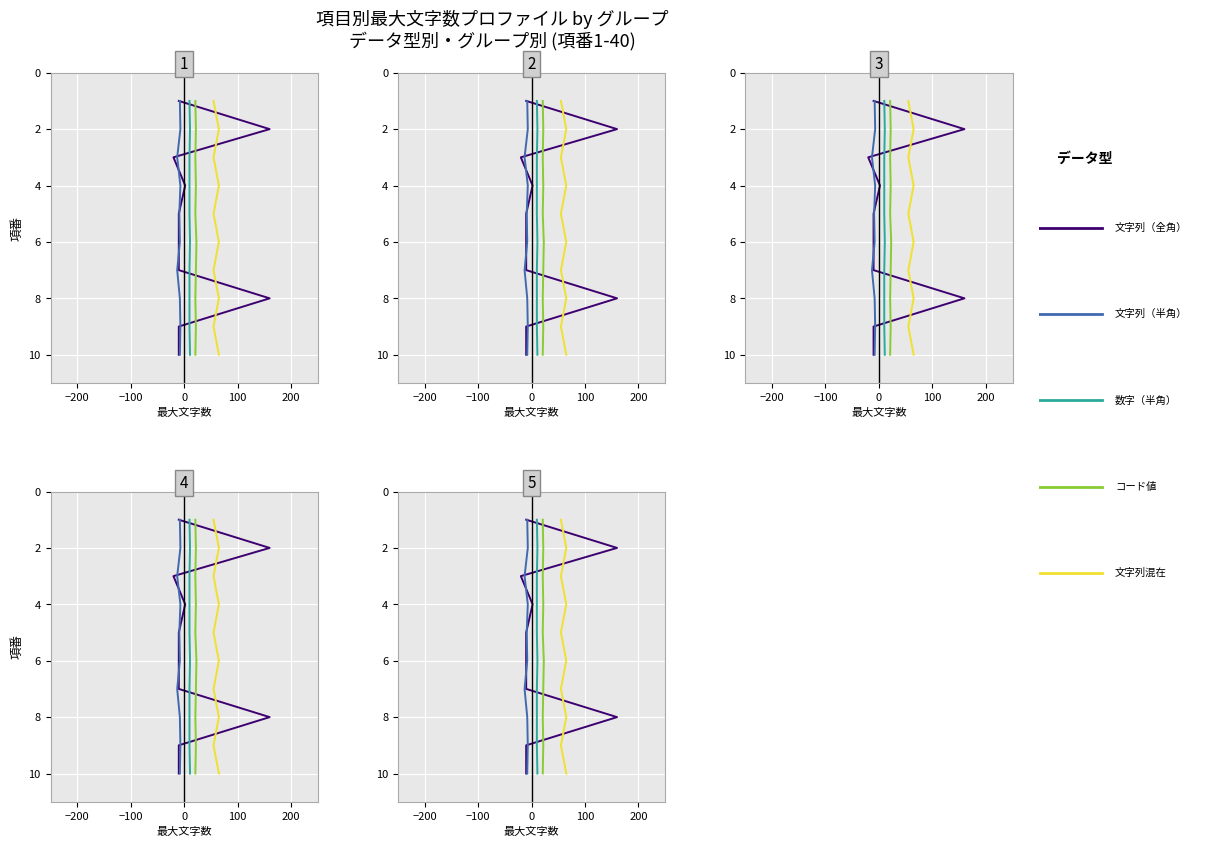

True or false: 文字列混在 has more than 1 points higher than both neighbors.

False